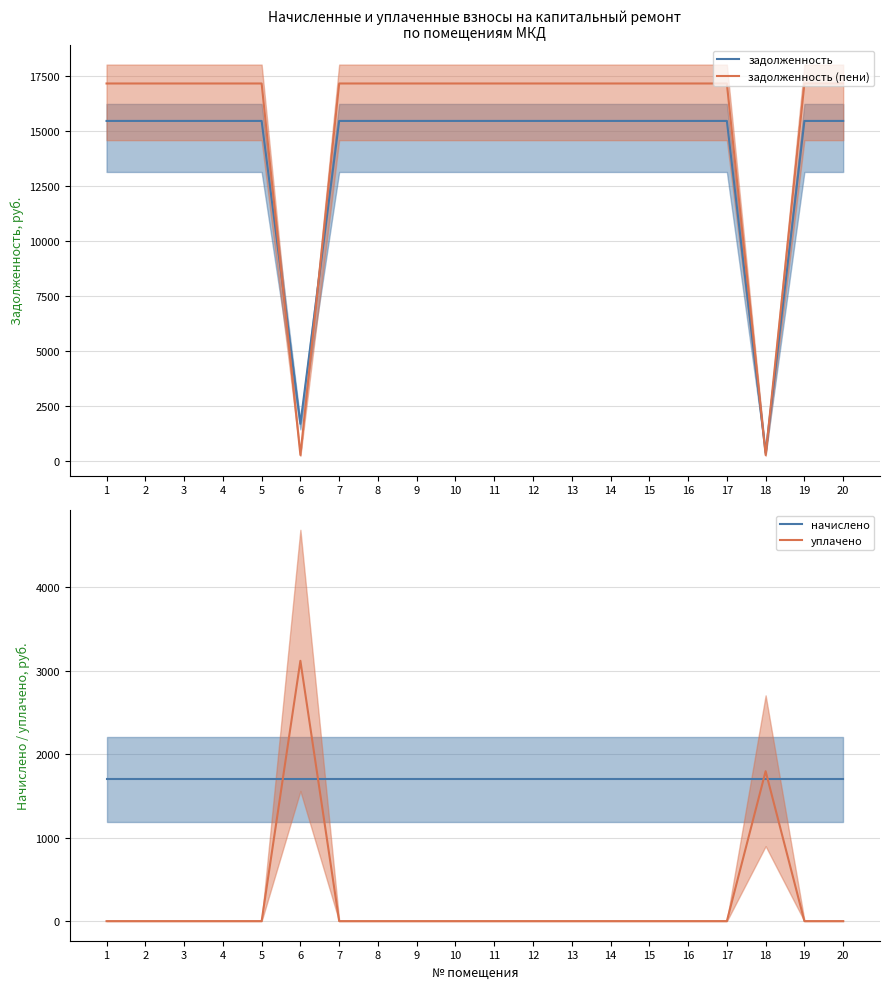

What value does the начислено series have at 9?

1701